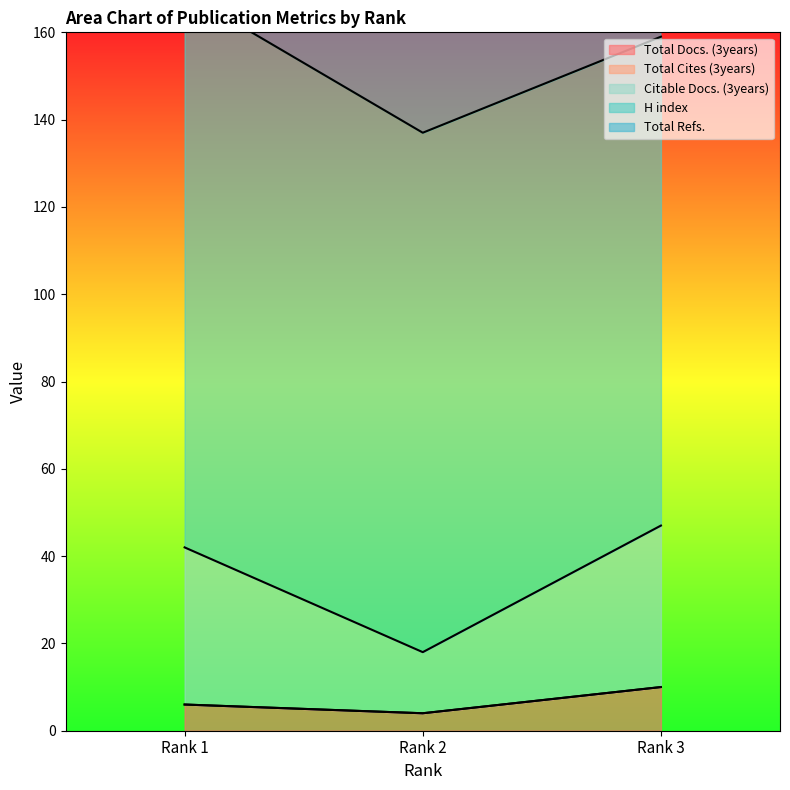

At how many categories does at least one series exceed 198?

2